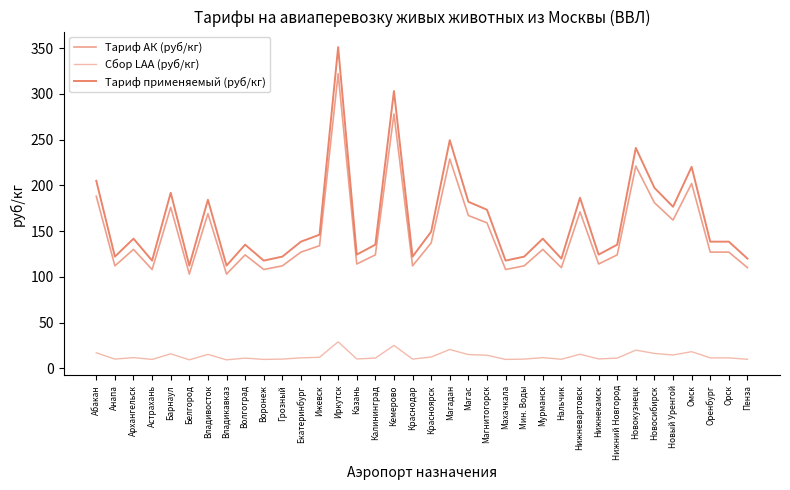

What is the difference between the highest and lowest values at Анапа?

112.0